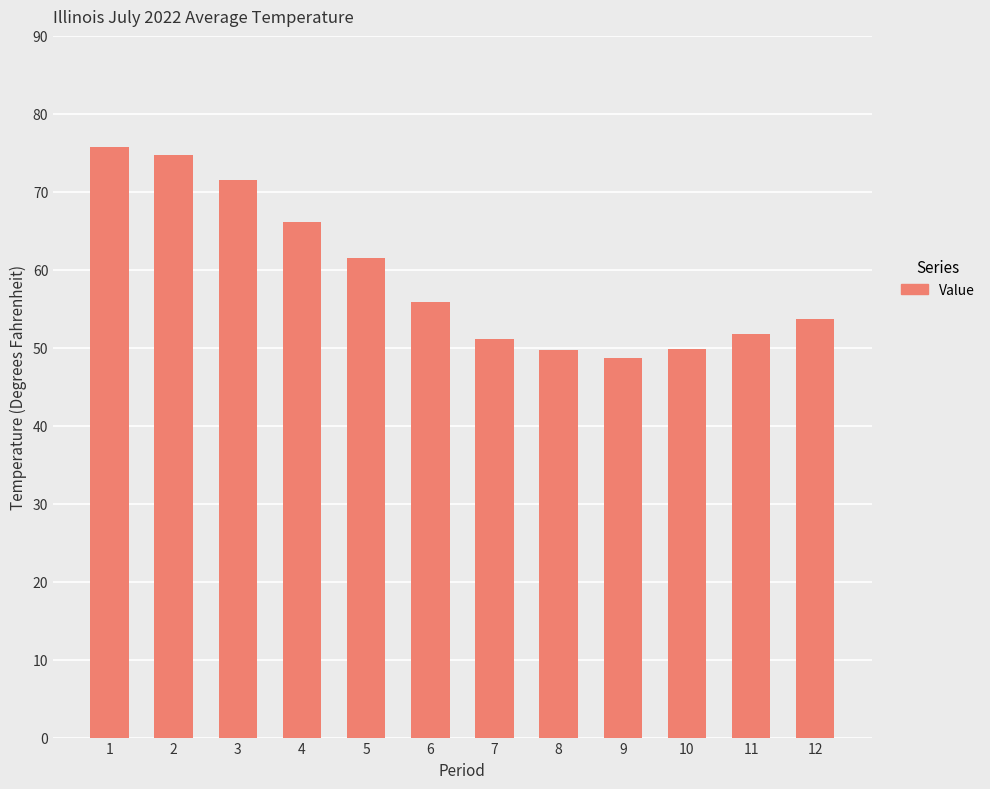

Is it true that the value at 3 is 71.5?

True